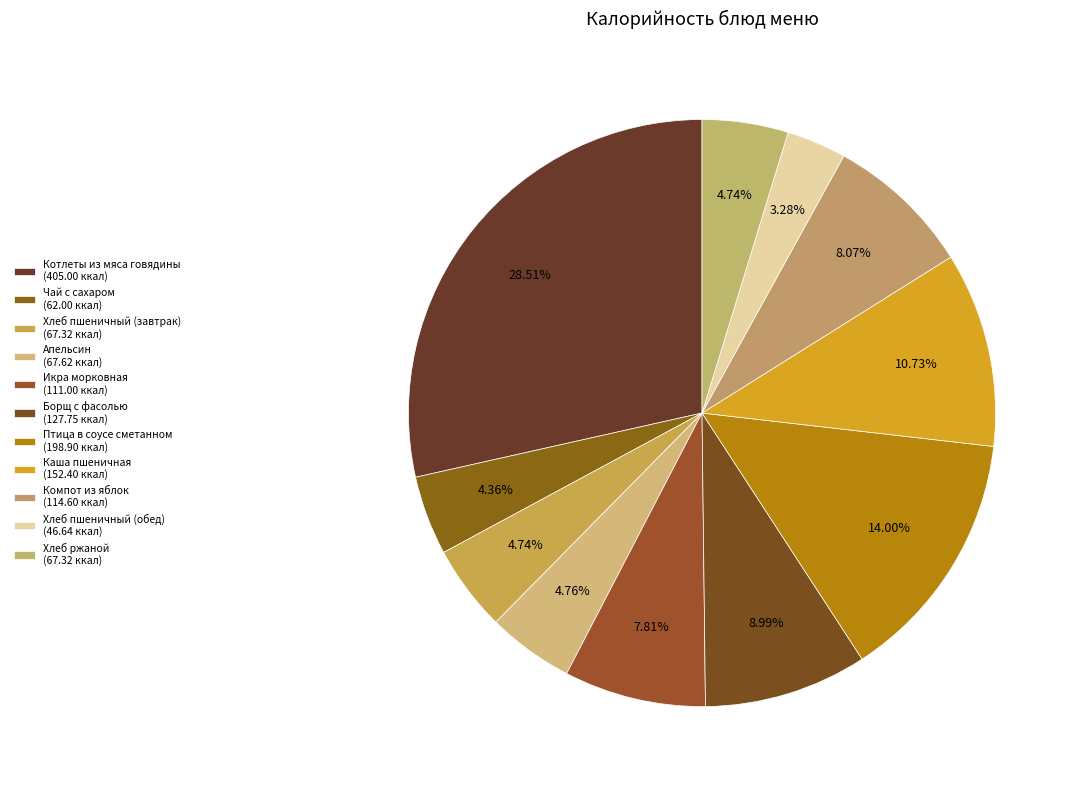

Is Каша пшеничная the majority of the pie?

No